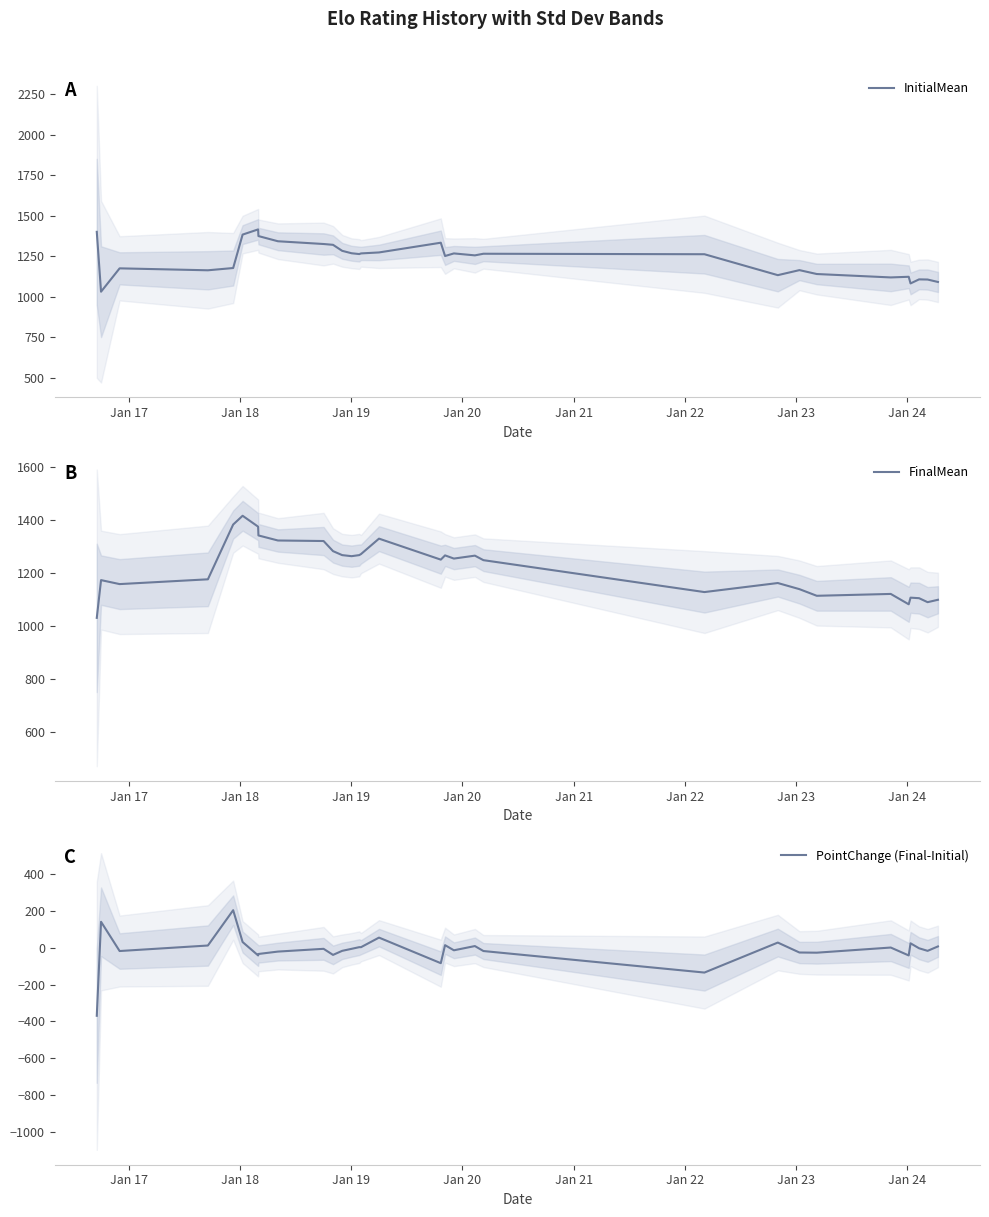

What is the average value of the InitialMean series?

1231